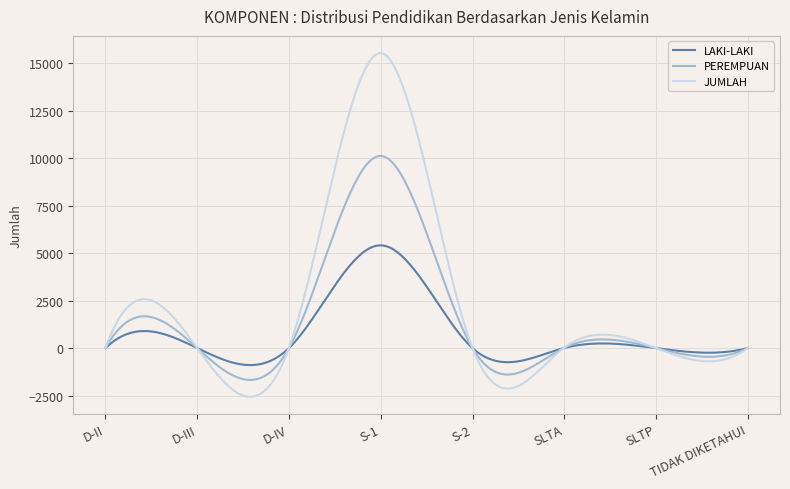

Which series has the largest total across all categories?

JUMLAH